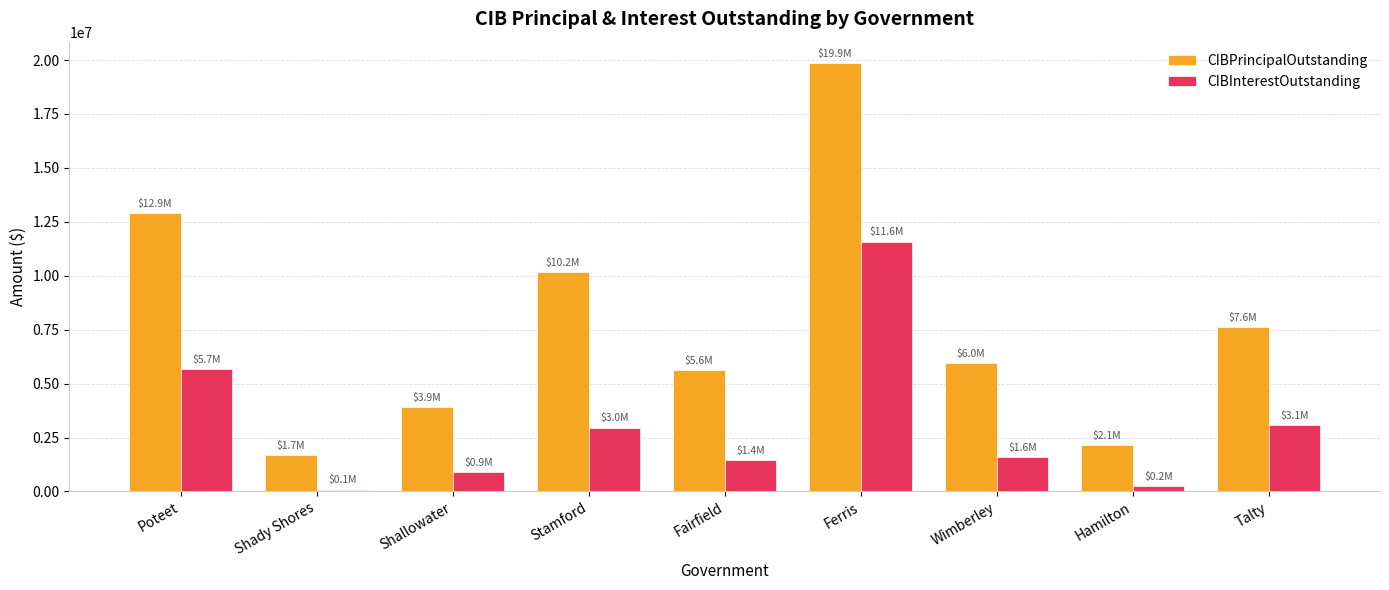

Where does the CIBPrincipalOutstanding series first go above 5965000?

Poteet